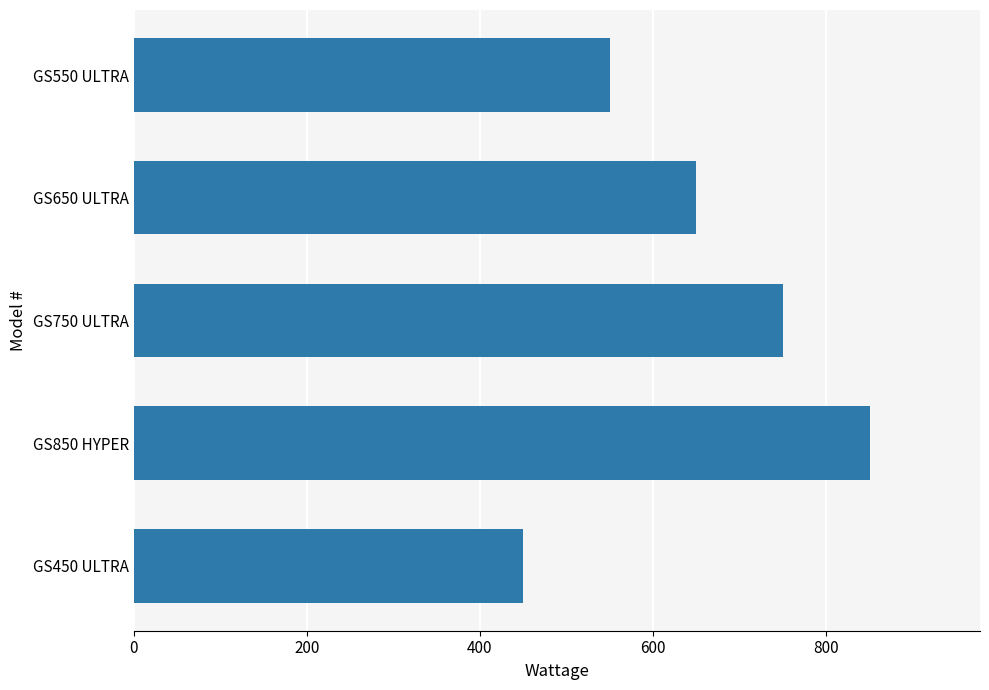

Does the chart contain stacked bars?

No